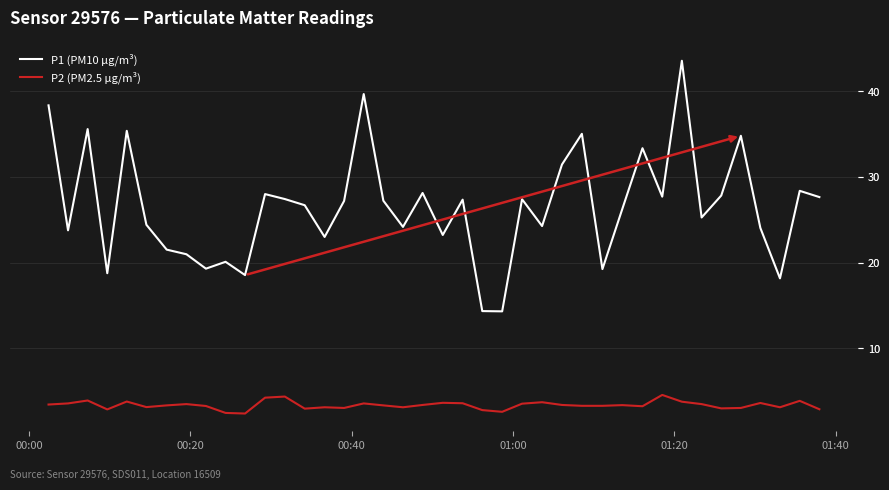

How many interior local valleys does the P2 (PM2.5 µg/m³) series have?

10